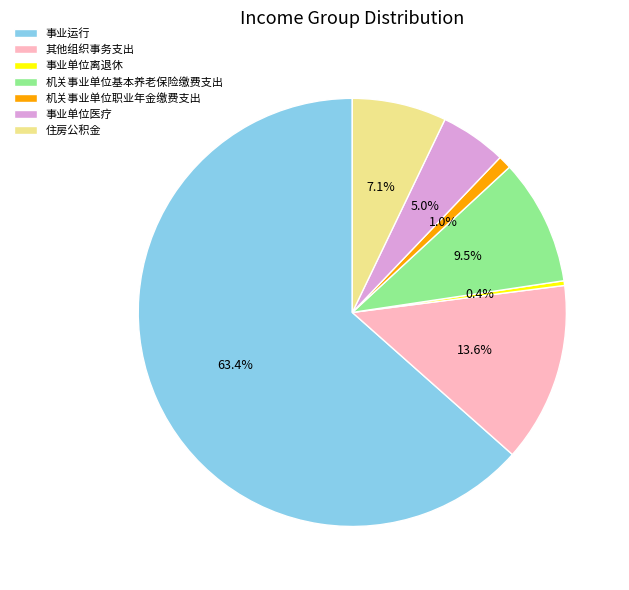

Rank the categories by value from lowest to highest.

事业单位离退休, 机关事业单位职业年金缴费支出, 事业单位医疗, 住房公积金, 机关事业单位基本养老保险缴费支出, 其他组织事务支出, 事业运行